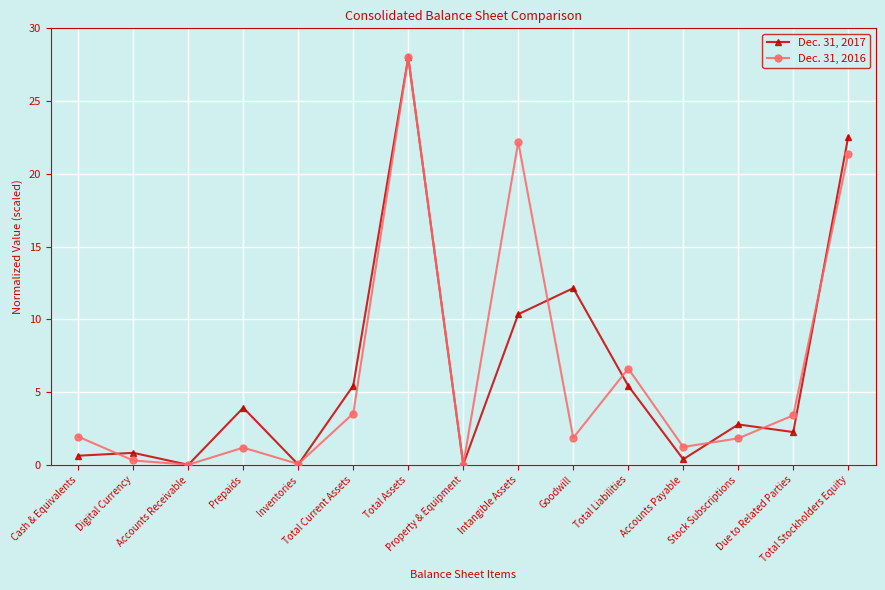

Where is the first local minimum for Dec. 31, 2017?

Accounts Receivable